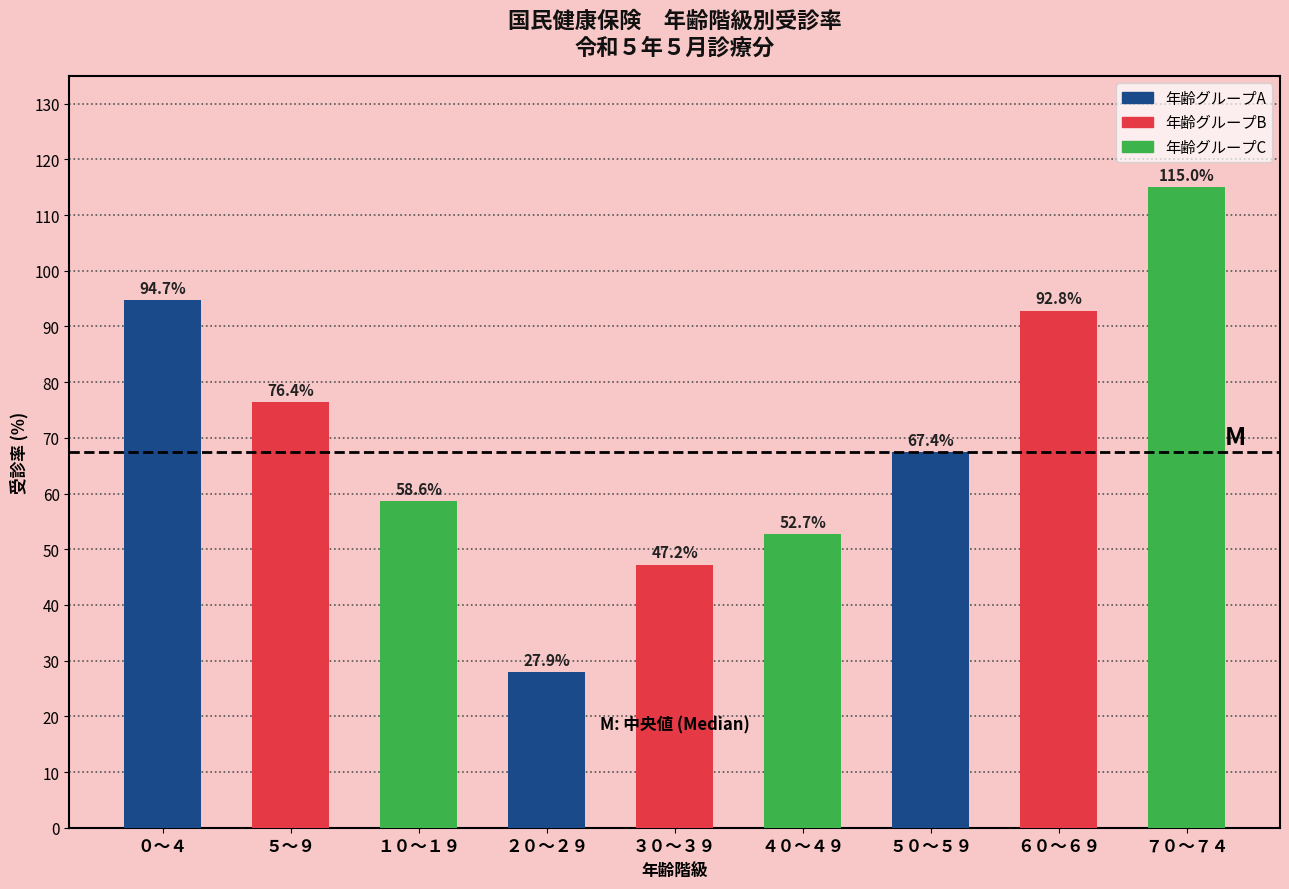

Reading left to right, extract all data points from this chart.

０～４=94.7	５～９=76.4	１０～１９=58.6	２０～２９=27.9	３０～３９=47.2	４０～４９=52.7	５０～５９=67.4	６０～６９=92.8	７０～７４=115.0